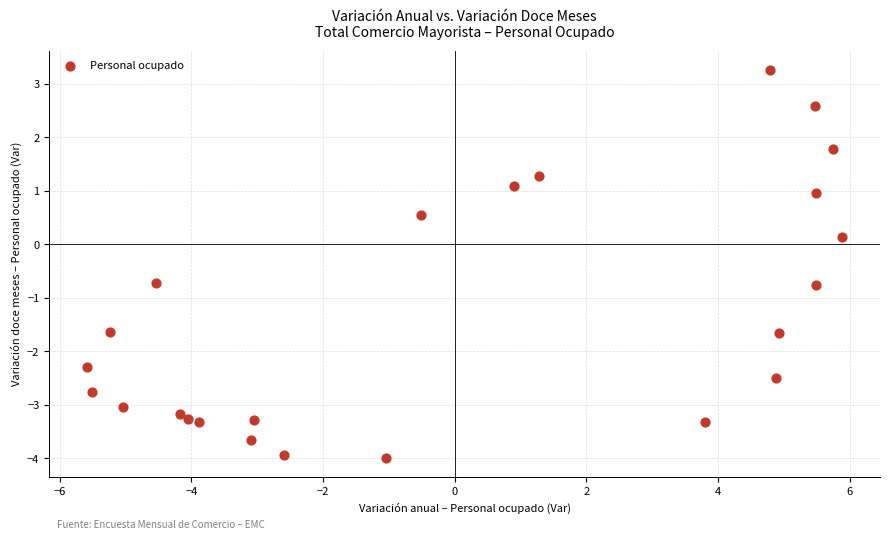

What is the range of X values (max minus min)?

11.5